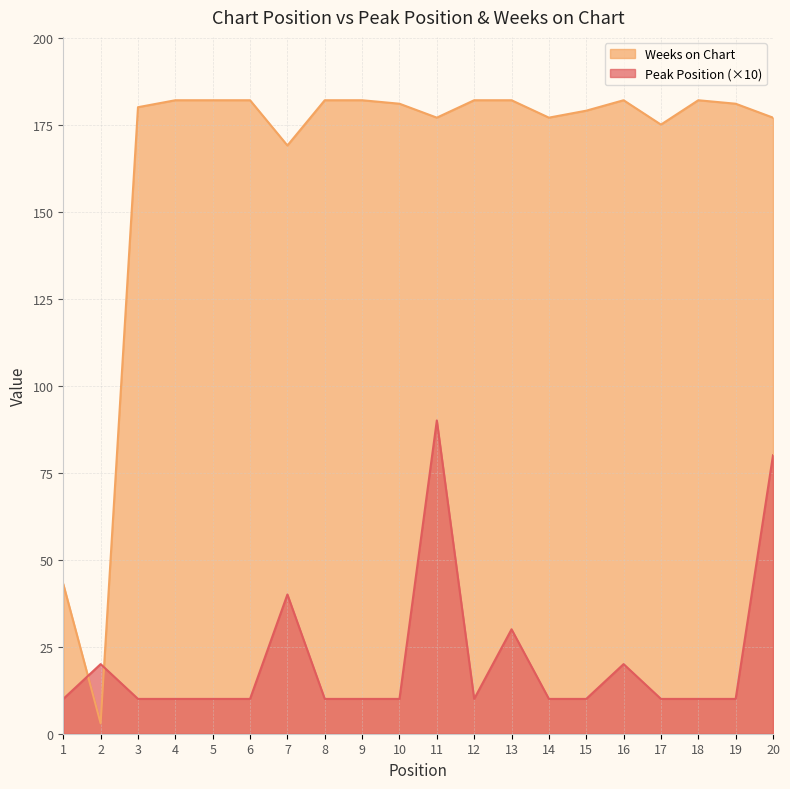

What is the average value of the Weeks on Chart series?

164